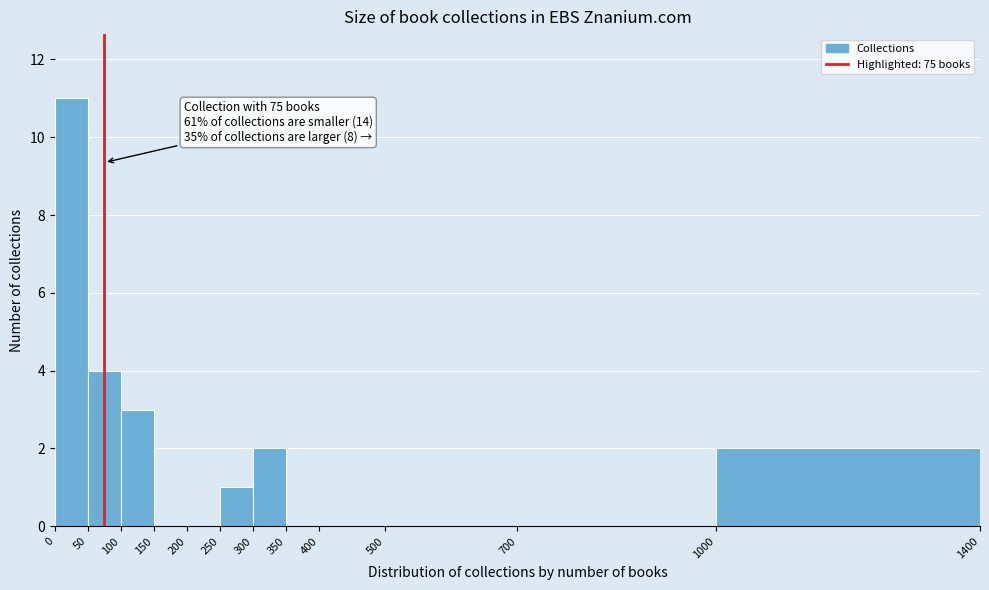

Over which range of the x-axis is the bar tallest?

0 to 50